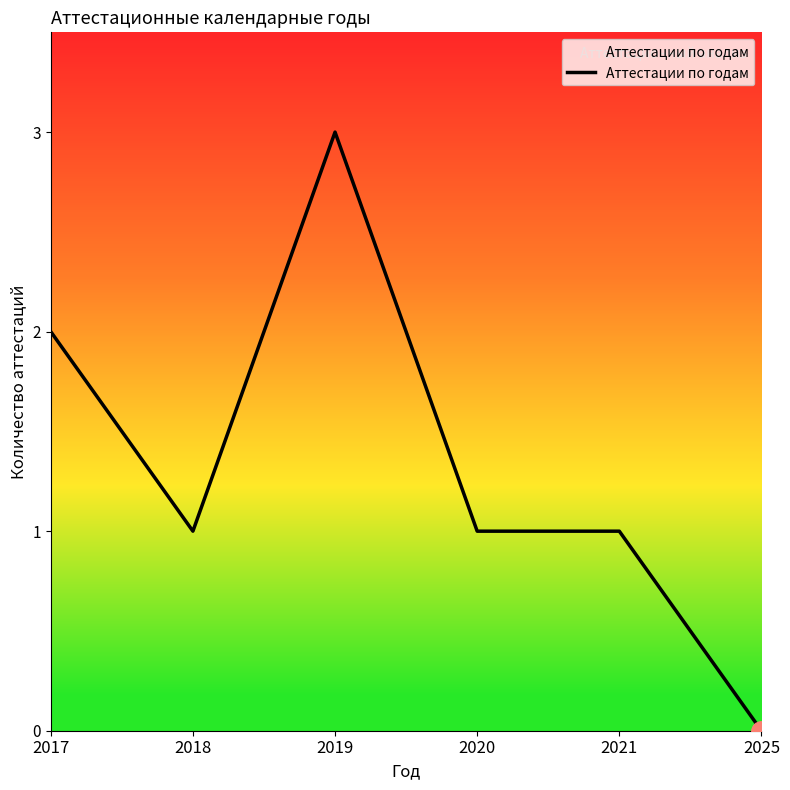

Where is the first local minimum?

2018